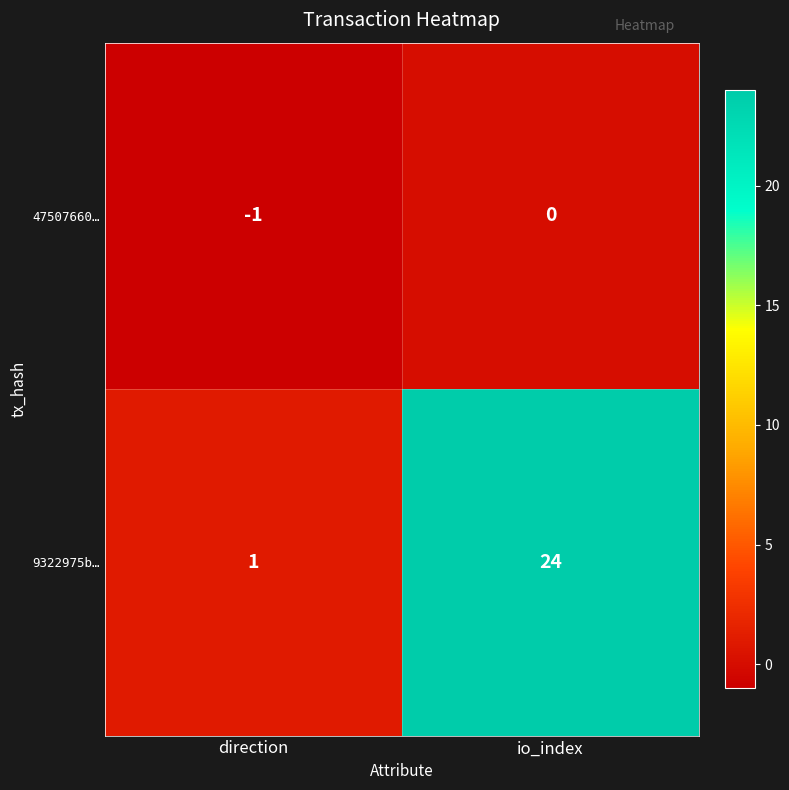

At how many categories does at least one series exceed 19?

1